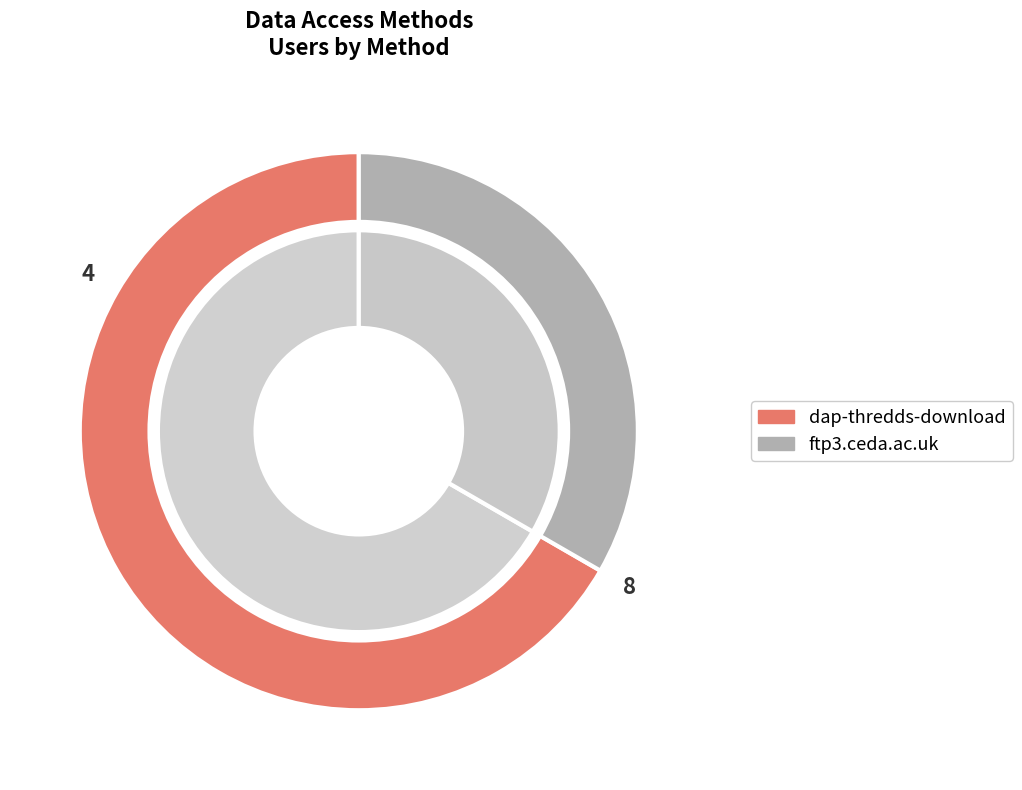

What is the ratio of the value at dap-thredds-download to the value at ftp3.ceda.ac.uk?

2.0